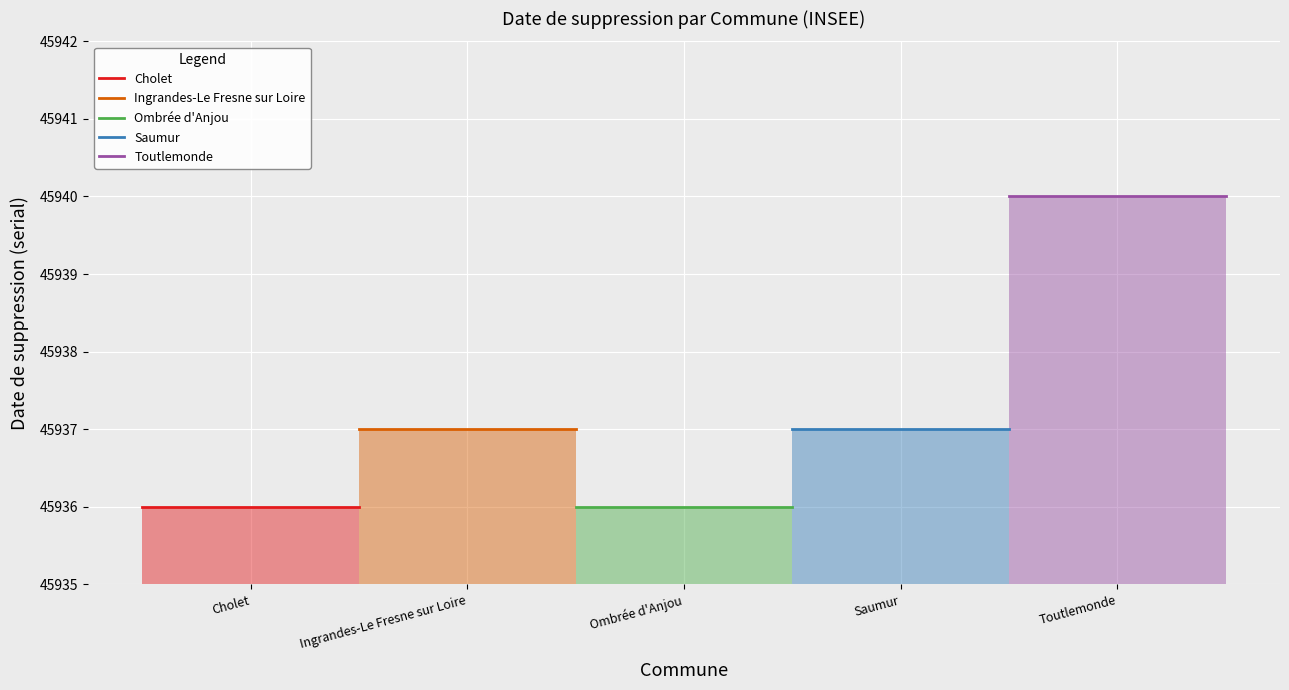

Which series has the largest total across all categories?

Toutlemonde